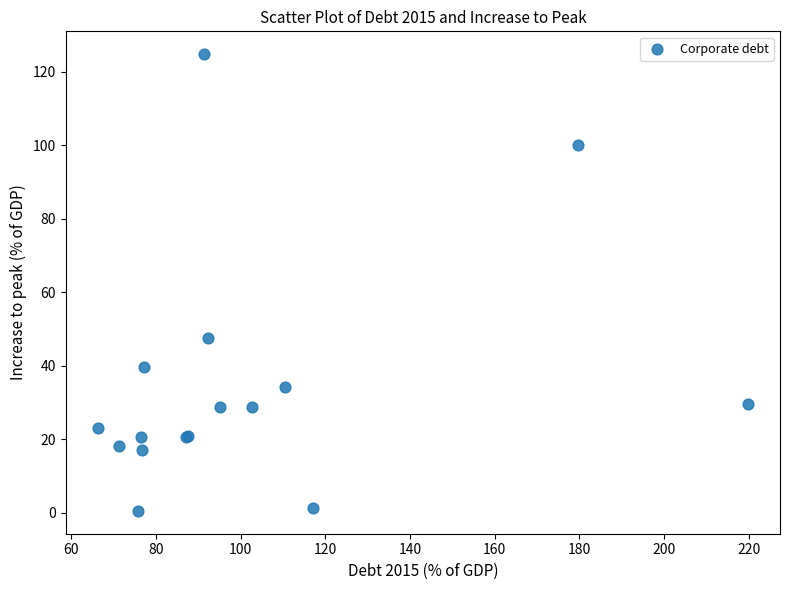

What Y value in the scatter plot is closest to 62?

47.6